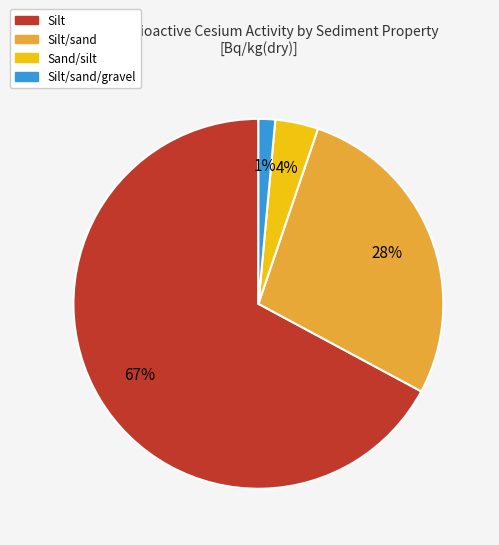

Do Silt/sand and Silt together represent more than half of the pie?

Yes